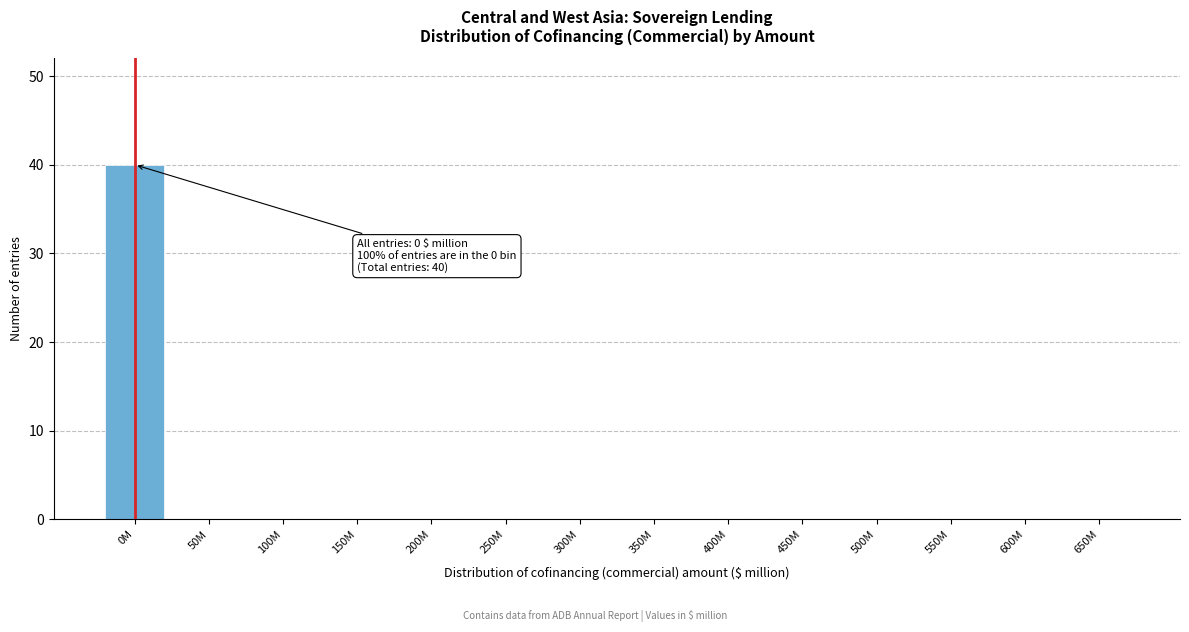

Reading right to left, extract all data points from this chart.

650M=0	600M=0	550M=0	500M=0	450M=0	400M=0	350M=0	300M=0	250M=0	200M=0	150M=0	100M=0	50M=0	0M=40